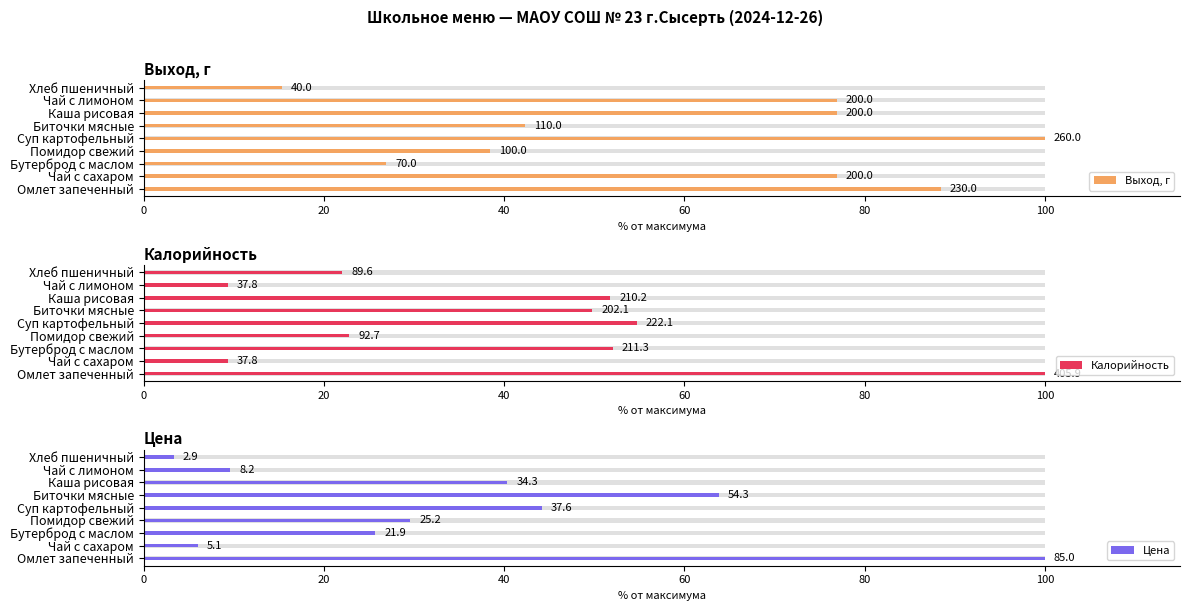

What is the value of the Калорийность bar at the 8th from the left?

9.3